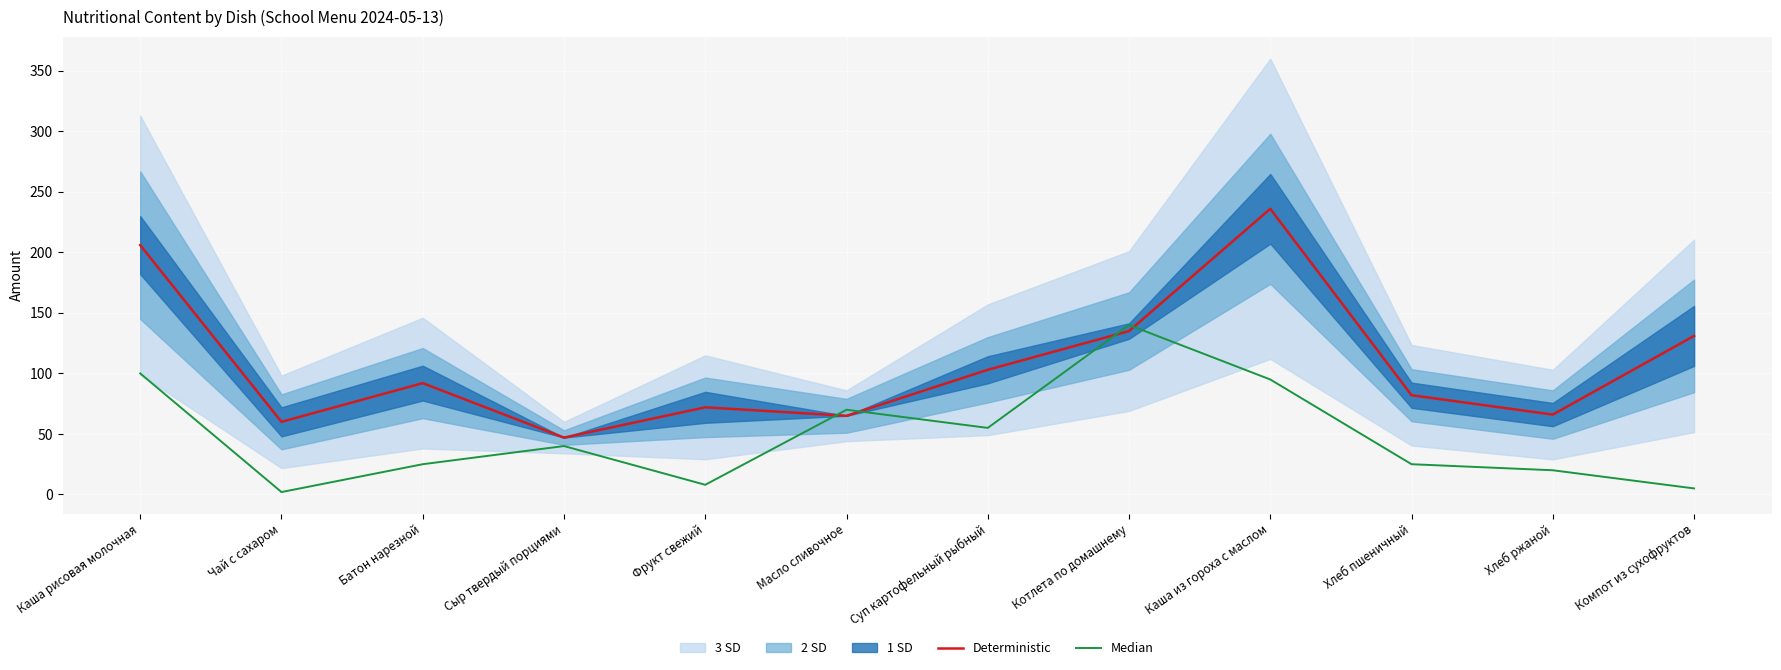

True or false: Median has a value of 38 at Каша из гороха с маслом.

False